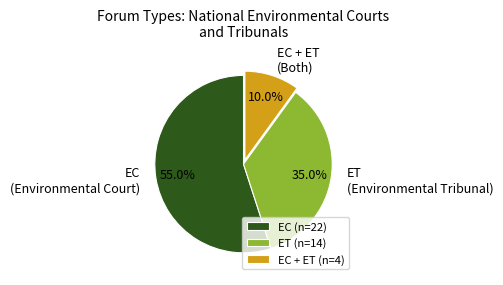

Is EC + ET the majority of the pie?

No